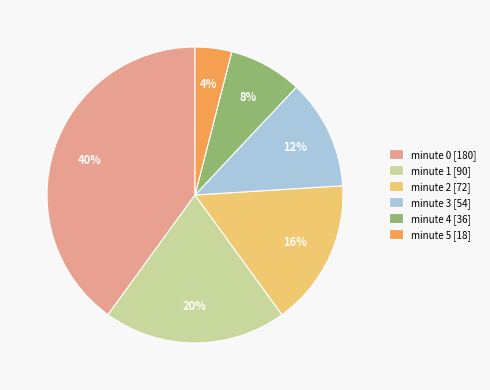

Is the sum of minute 1 [90] and minute 4 [36] greater than half?

No